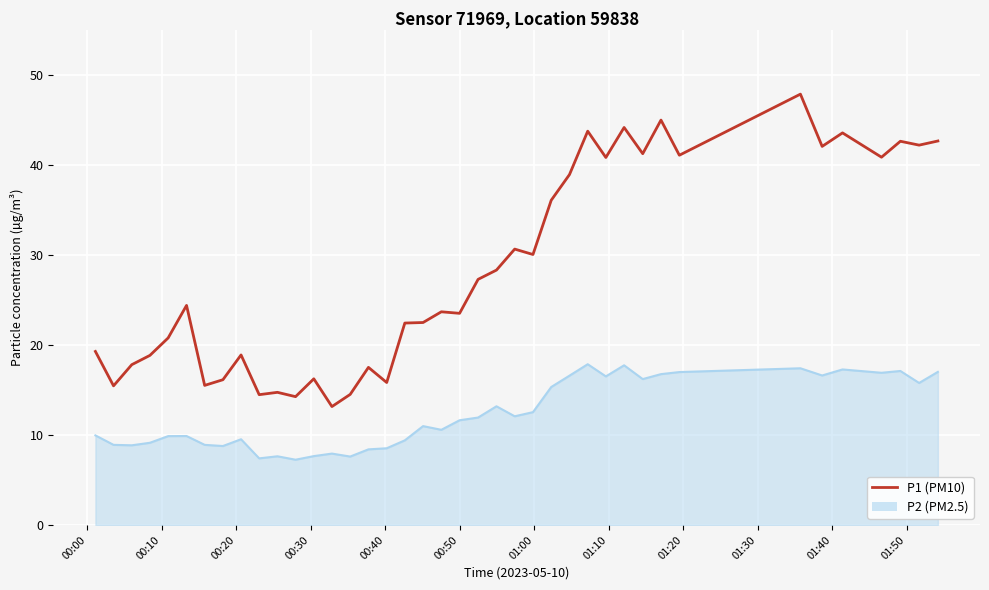

What is the greatest value displayed?

47.8